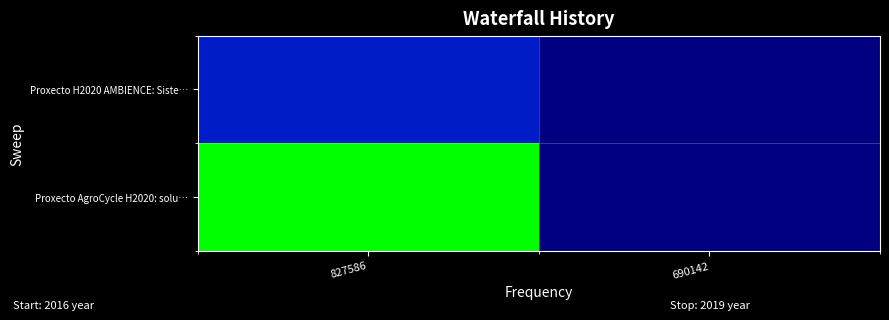

What is the total value across all series at 690142?

2.0